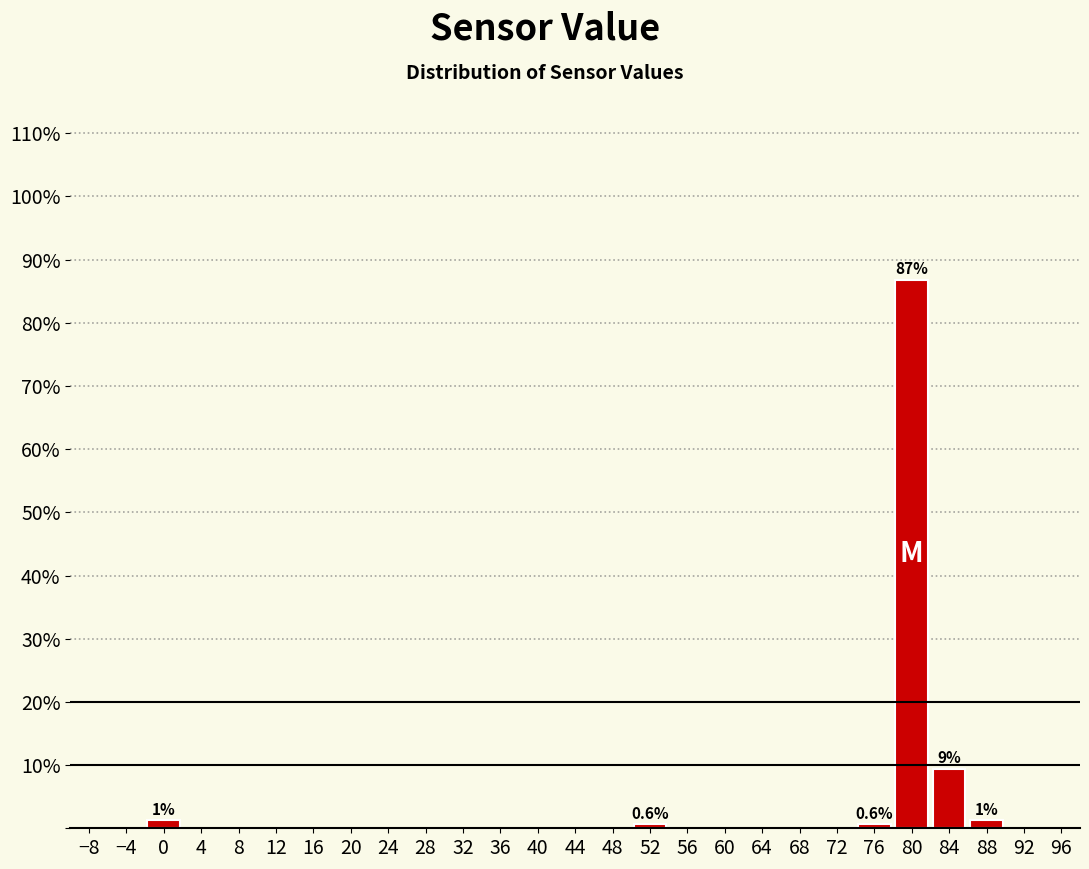

The chart shows a value of 0.6 at 52. True or false?

True